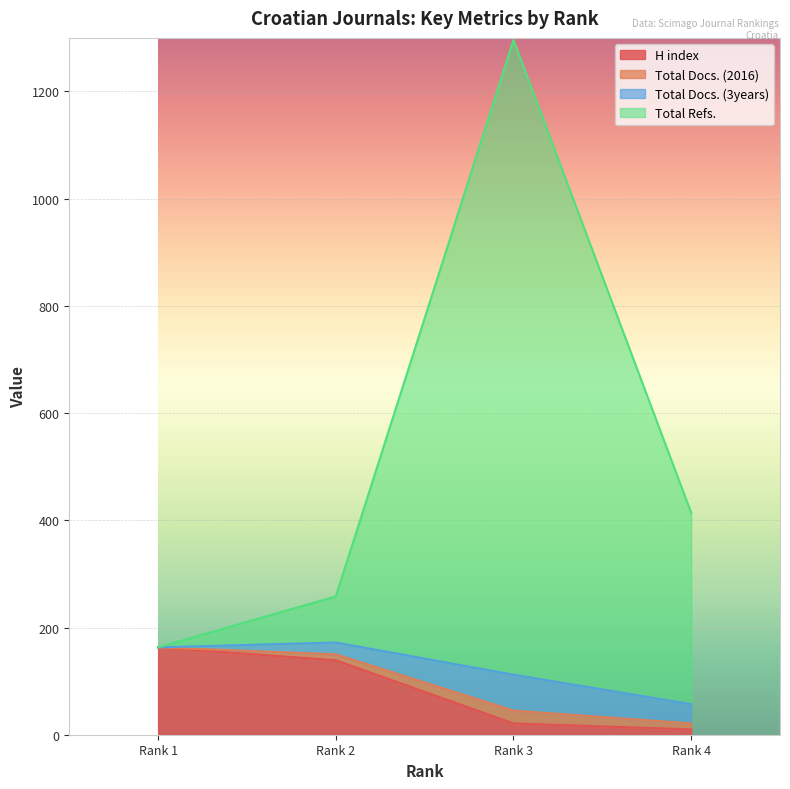

At which label does Total Refs. first exceed 414?

Rank 3